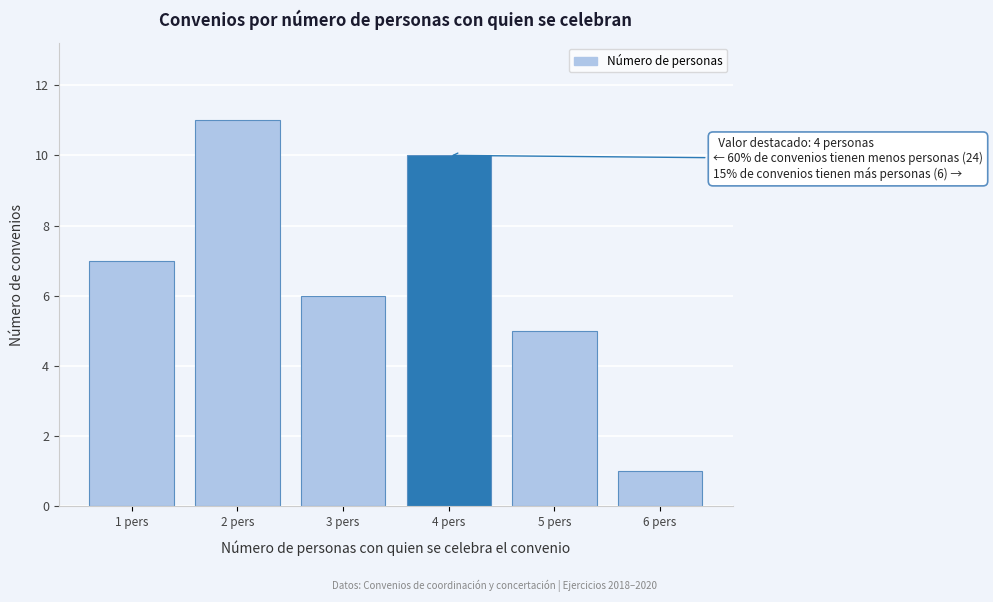

Reading left to right, what are all the values shown in this chart?

7	11	6	10	5	1